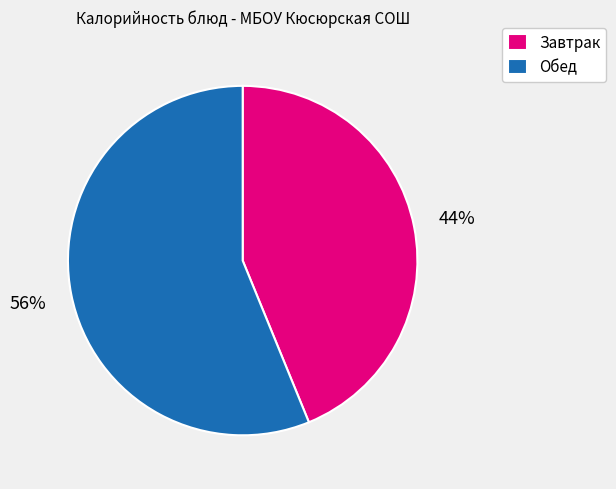

What is the ratio of the value at Обед to the value at Завтрак?

1.3